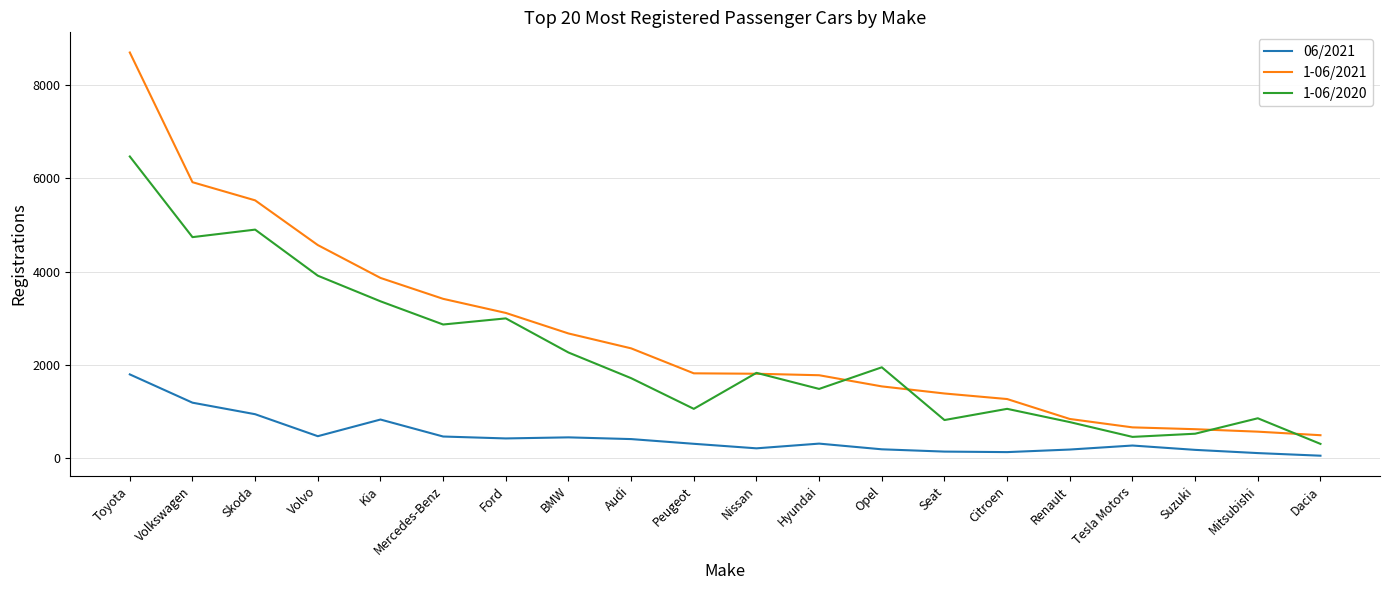

True or false: 1-06/2021 and 06/2021 intersect in this chart.

False